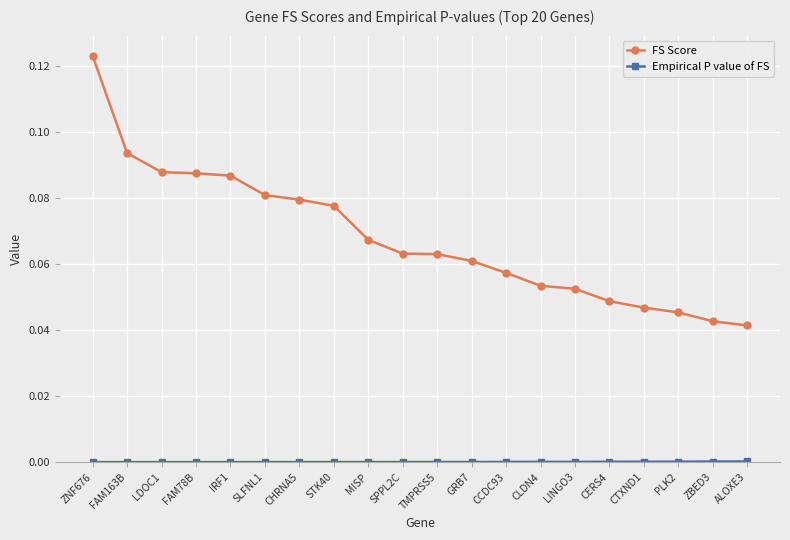

What is the label of the 10th point from the left?

SPPL2C